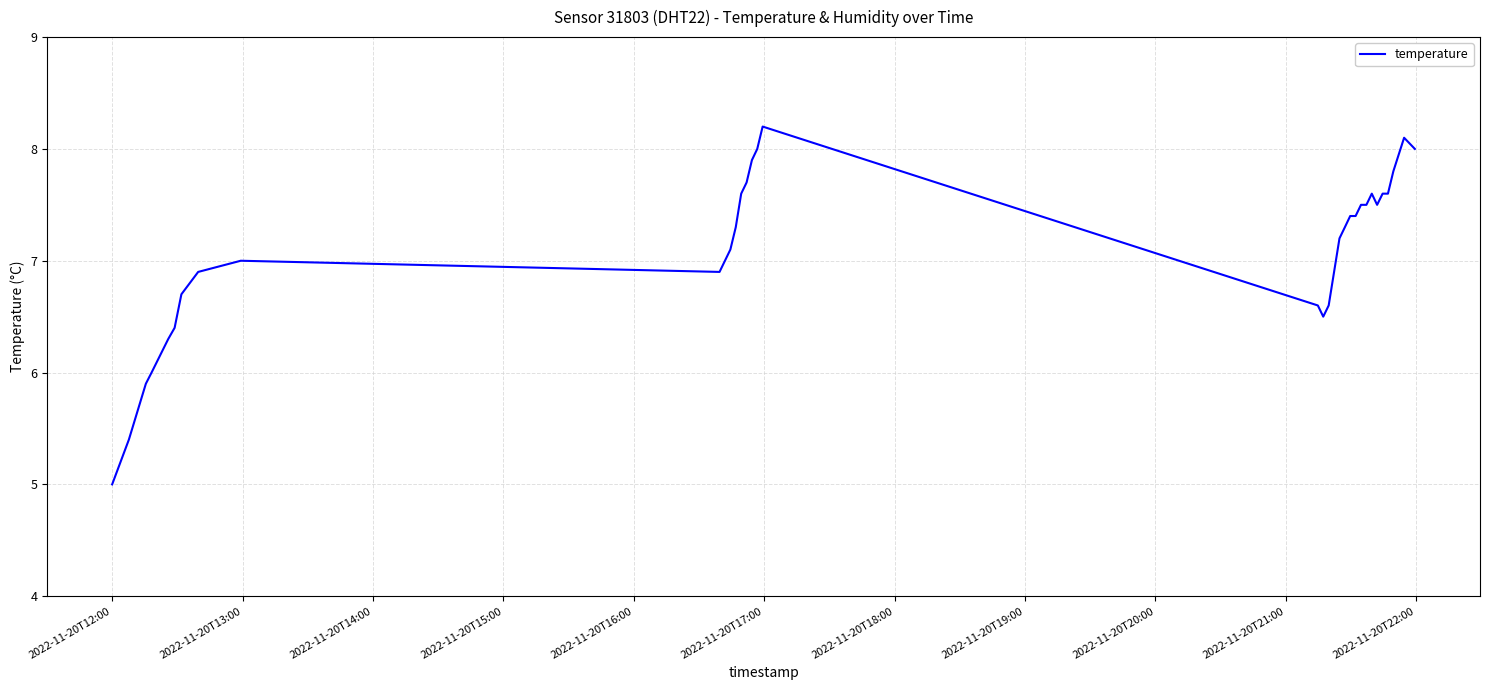

What is the minimum value shown in the chart?

5.0